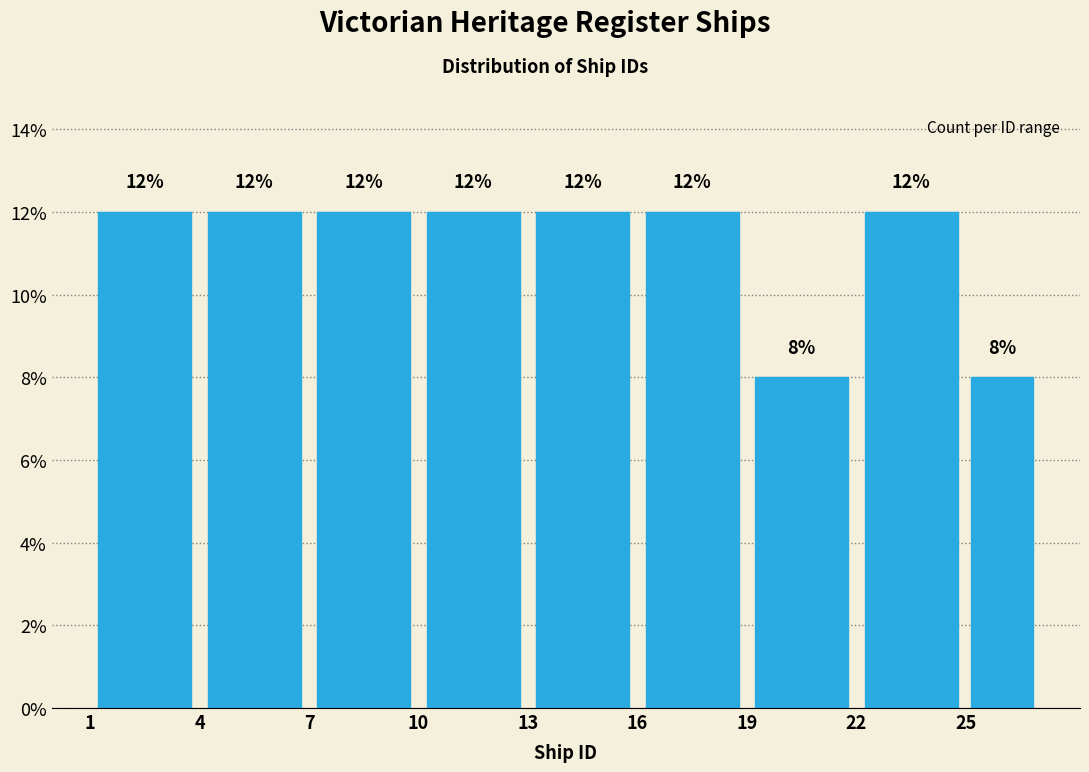

Reading left to right, list every bar in this chart as the range it spans on the x-axis followed by its height.

1 to 4: 12
4 to 7: 12
7 to 10: 12
10 to 13: 12
13 to 16: 12
16 to 19: 12
19 to 22: 8
22 to 25: 12
25 to 27: 8